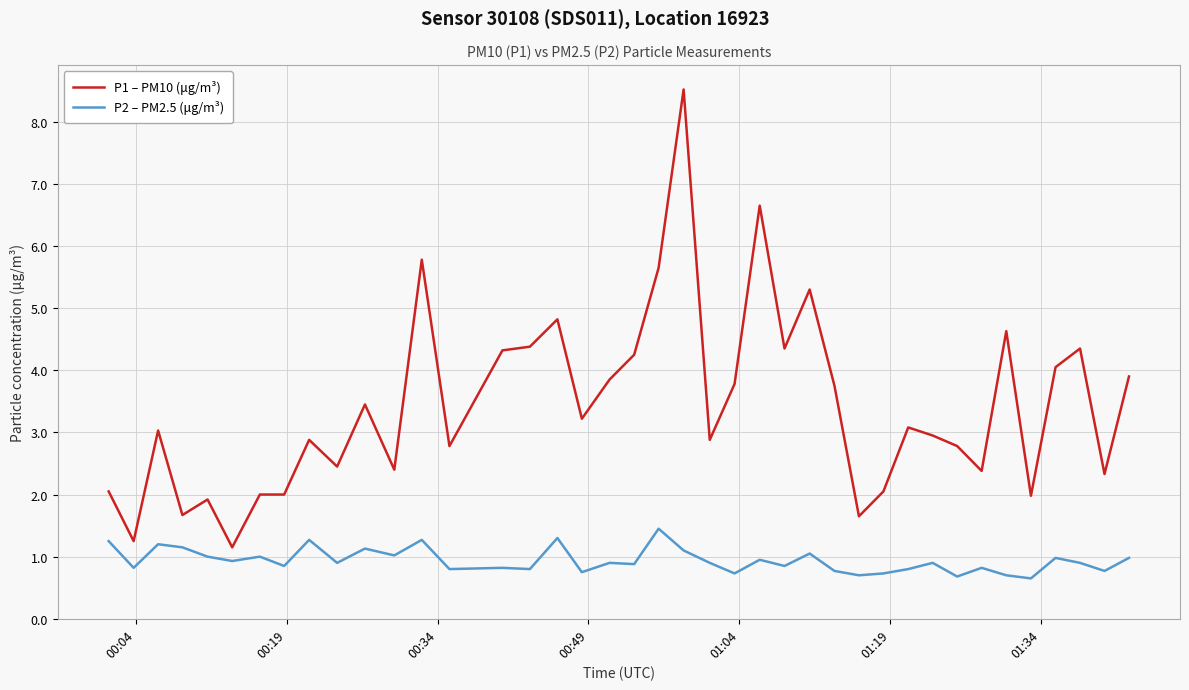

In P2 – PM2.5 (μg/m³), how many points are lower than both neighbors (excluding endpoints)?

15